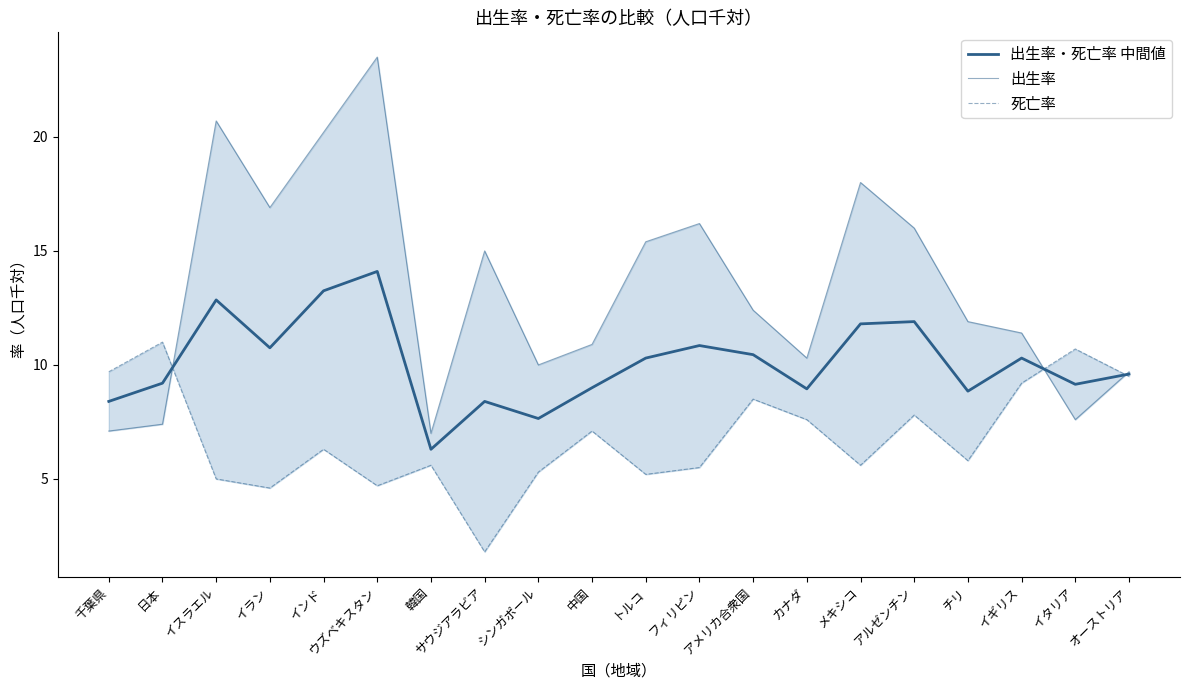

The 死亡率 series shows 9.7 at メキシコ. True or false?

False